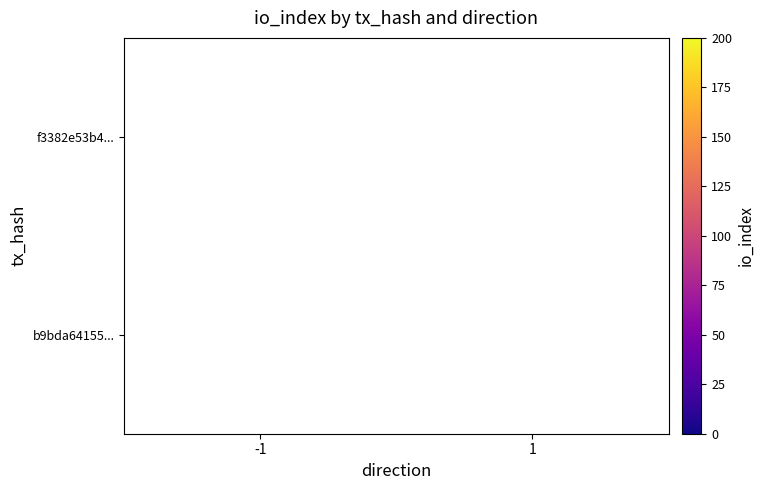

The b9bda64155... series shows 14 at 1. True or false?

False